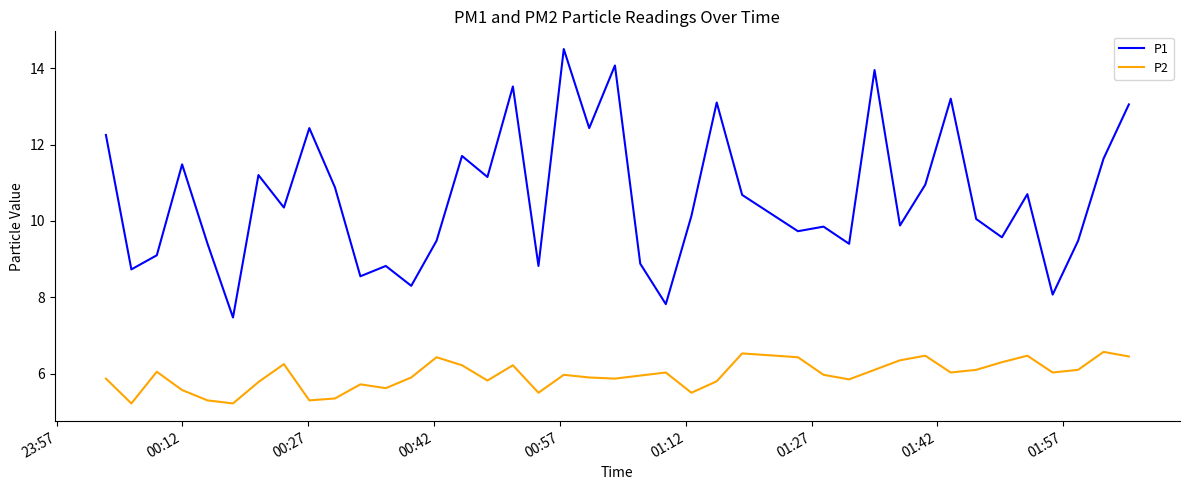

True or false: P2 and P1 cross at least once.

False